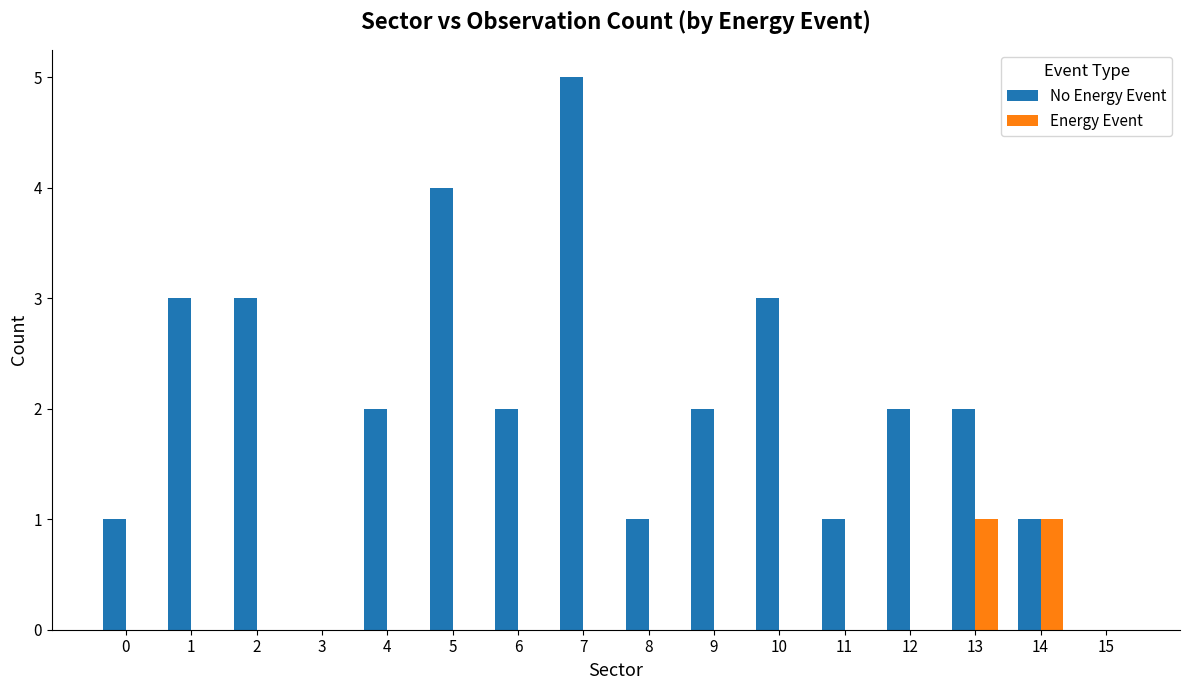

What is the maximum value shown in the chart?

5